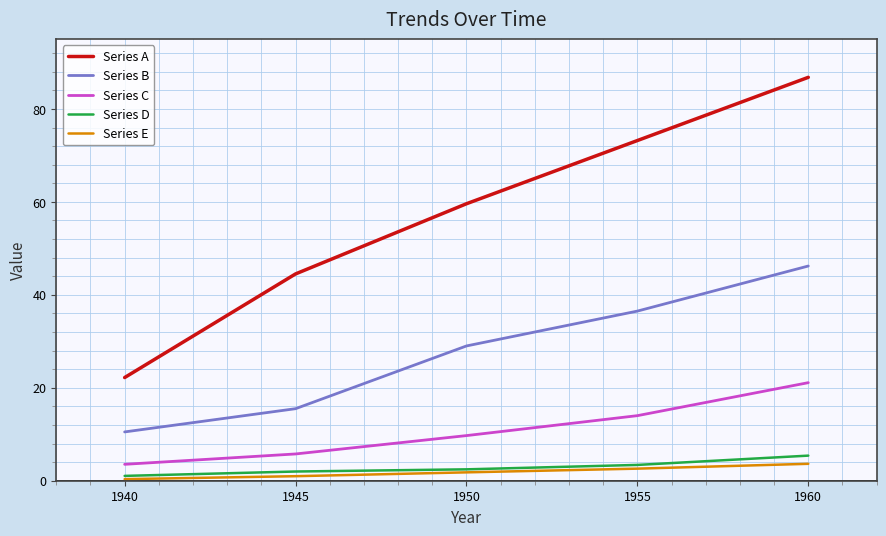

At which category is the sum across all series the highest?

1960